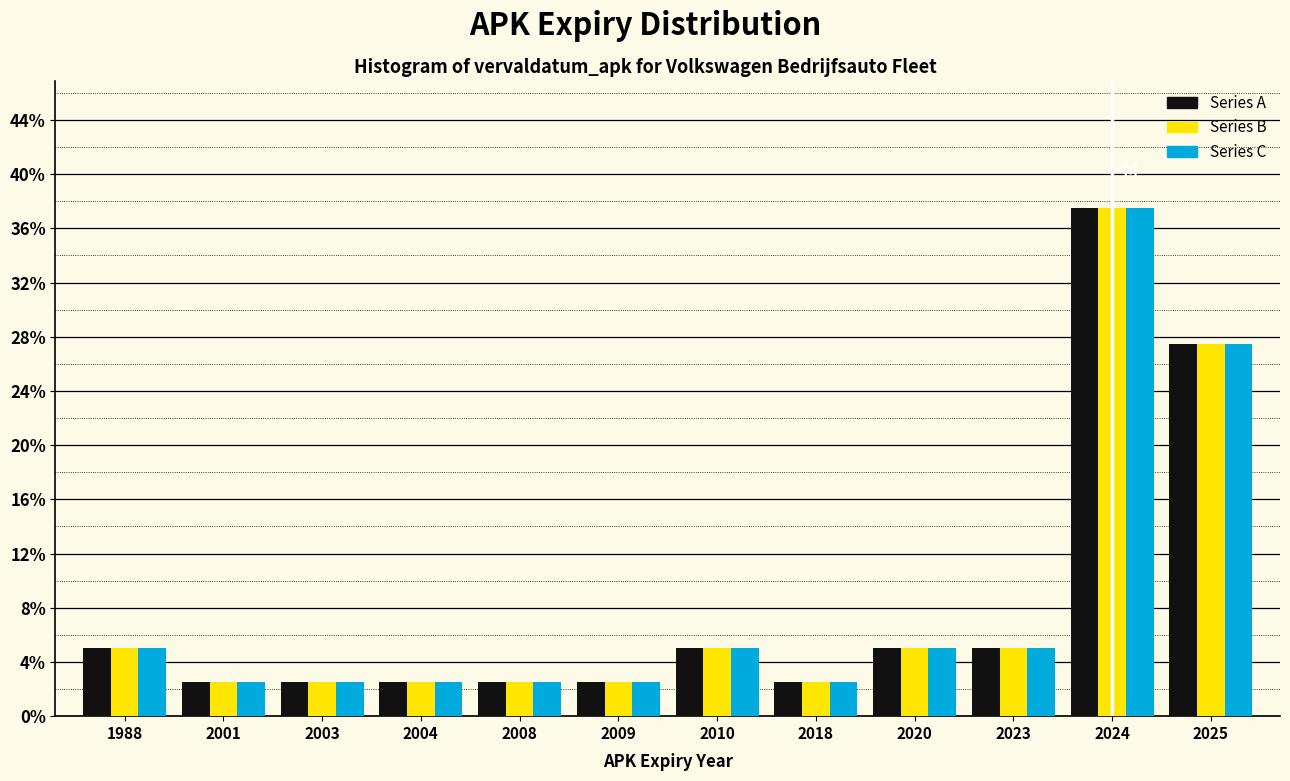

Where is Series A nearest to the value 20?

2025